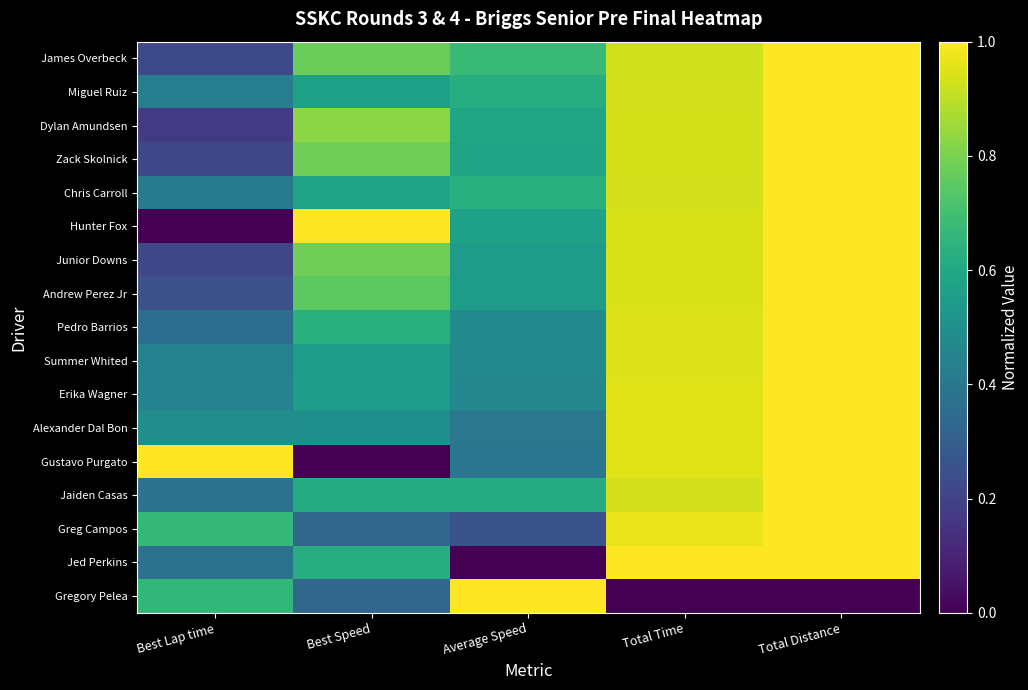

Which series has the largest total across all categories?

James Overbeck